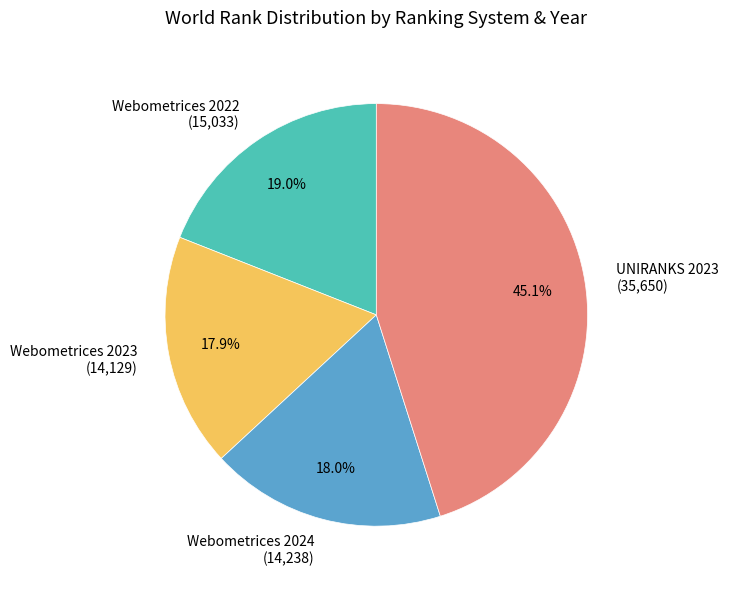

Between Webometrices 2022 and Webometrices 2023, which is larger?

Webometrices 2022